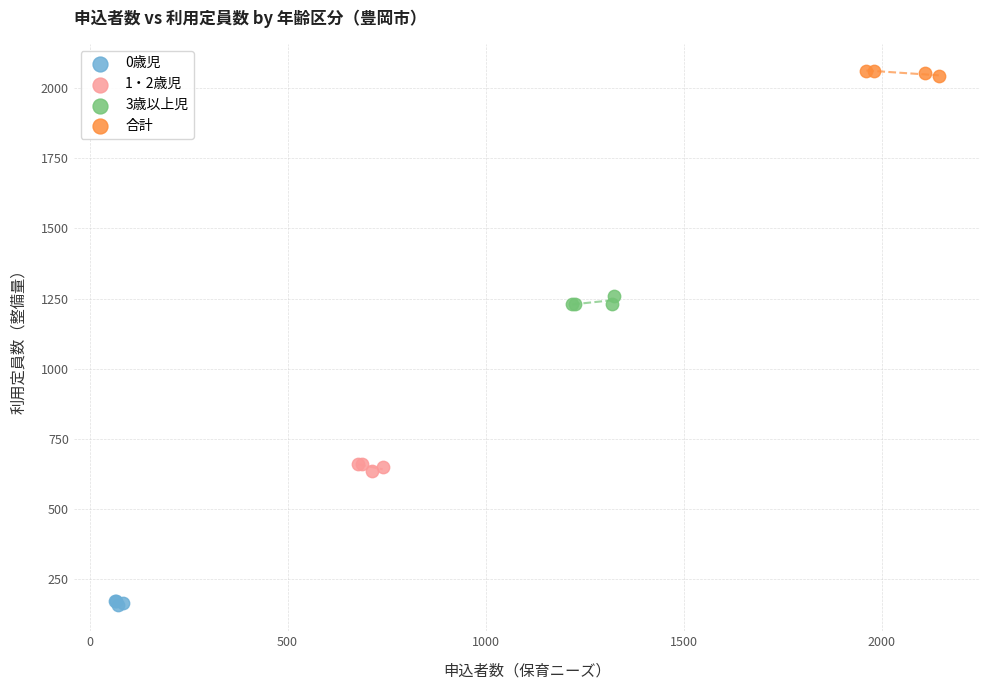

Which series contains the highest Y value?

合計